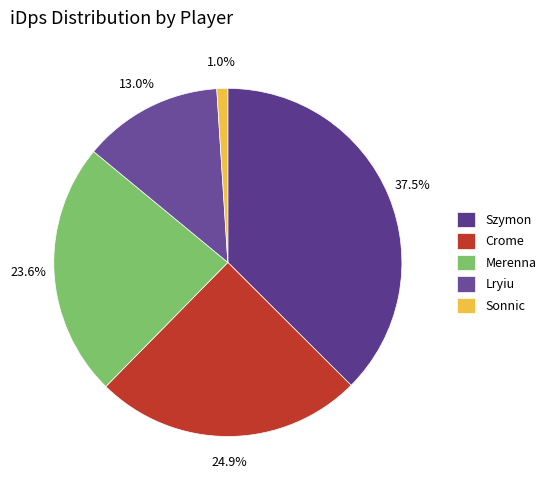

To the nearest percent, what is the difference between the Sonnic and Lryiu slice percentages?

12%